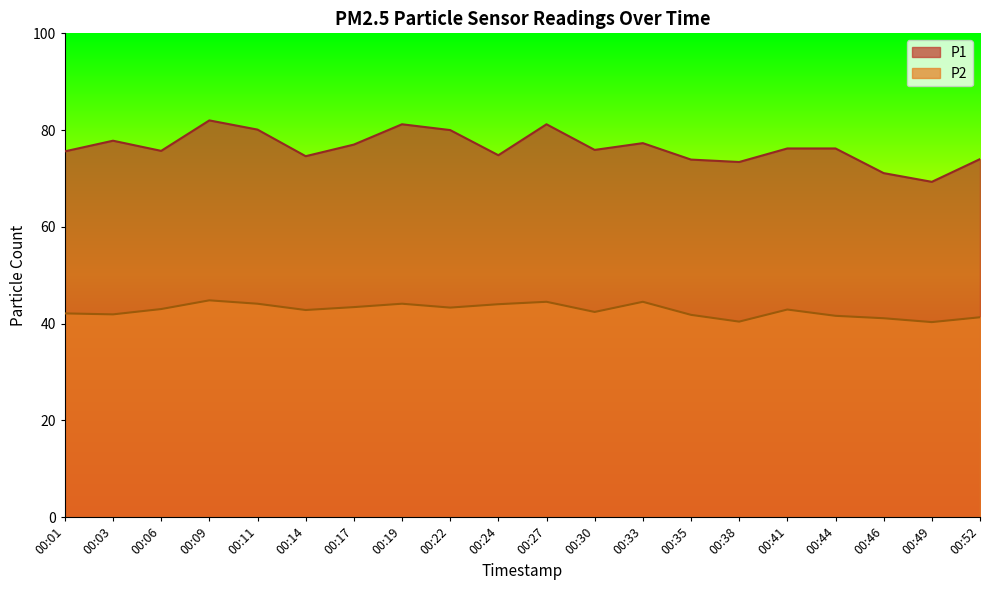

True or false: P1 and P2 cross at least once.

False